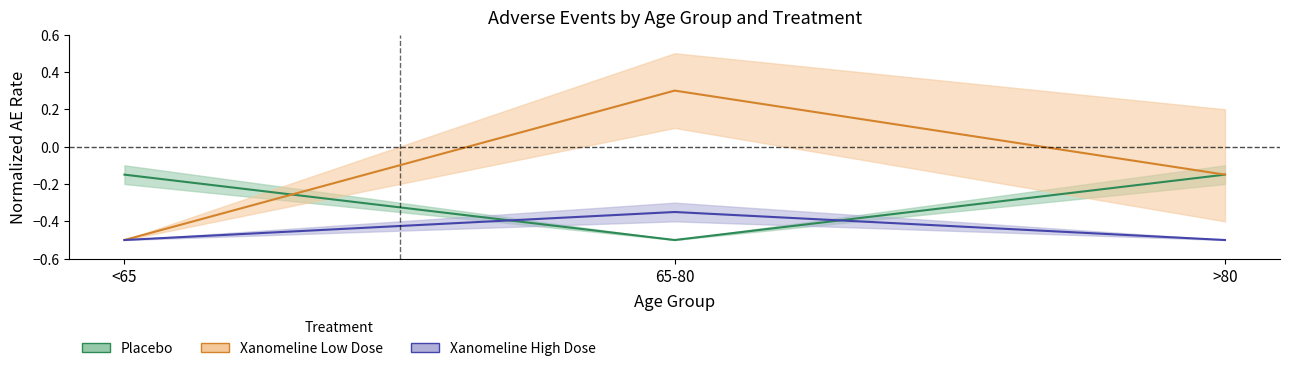

Which series changed the most between <65 and 65-80?

Xanomeline Low Dose